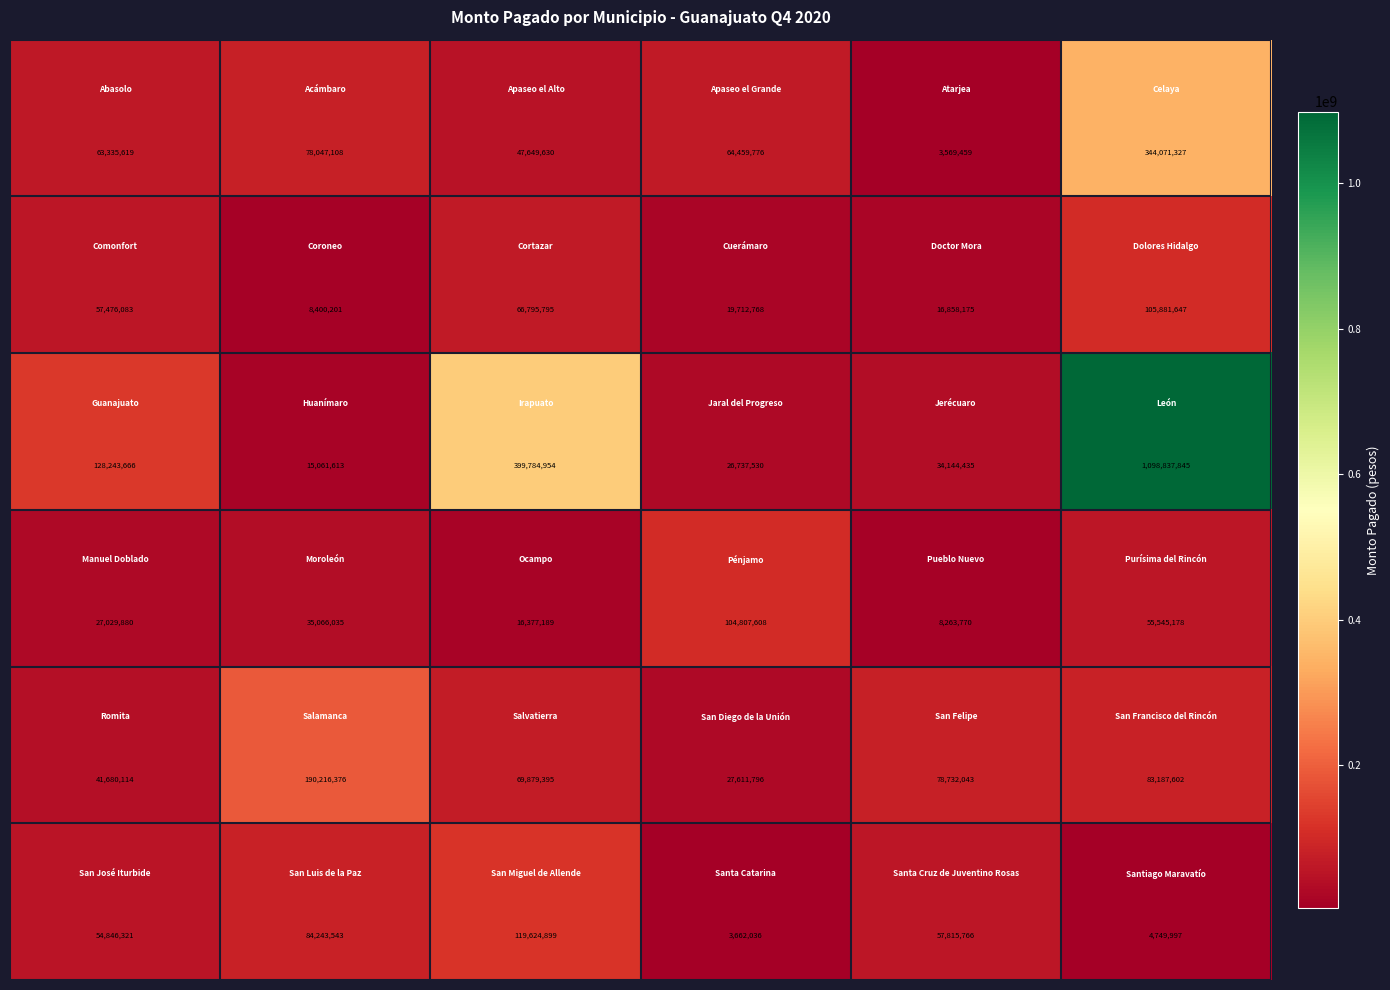

What is the greatest value displayed?

1098837845